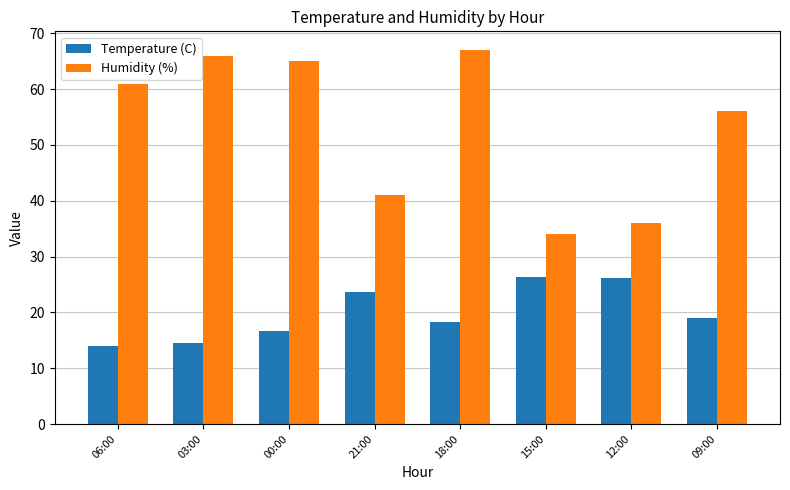

What value does the Temperature (C) series have at 09:00?

19.0